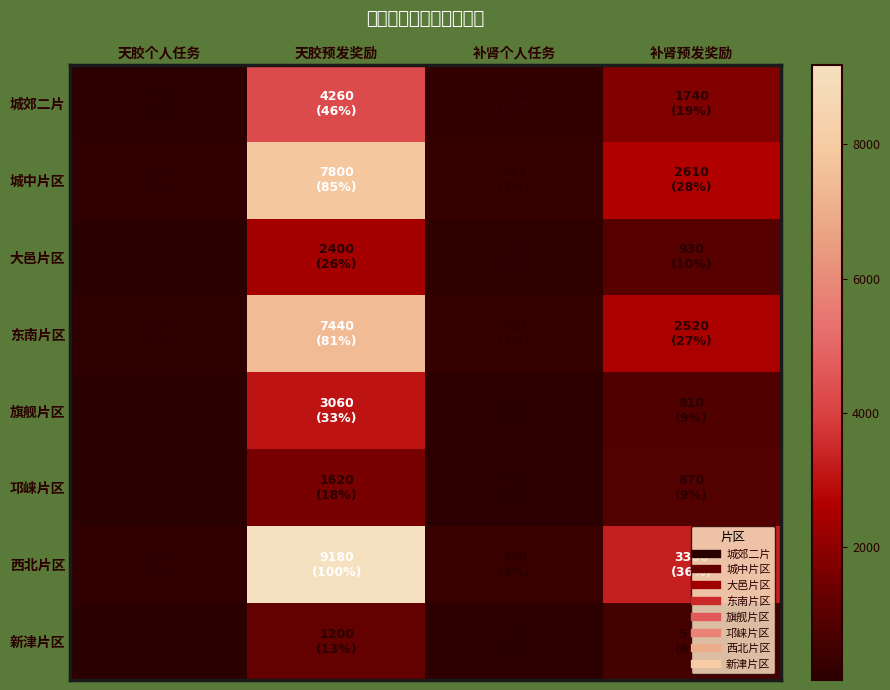

Rank the series by their maximum value, from highest to lowest.

西北片区, 城中片区, 东南片区, 城郊二片, 旗舰片区, 大邑片区, 邛崃片区, 新津片区